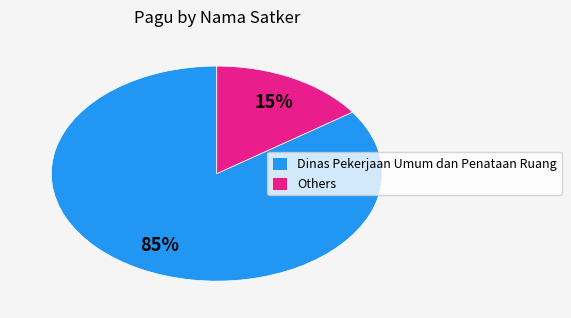

Is Dinas Pekerjaan Umum dan Penataan Ruang the majority of the pie?

Yes